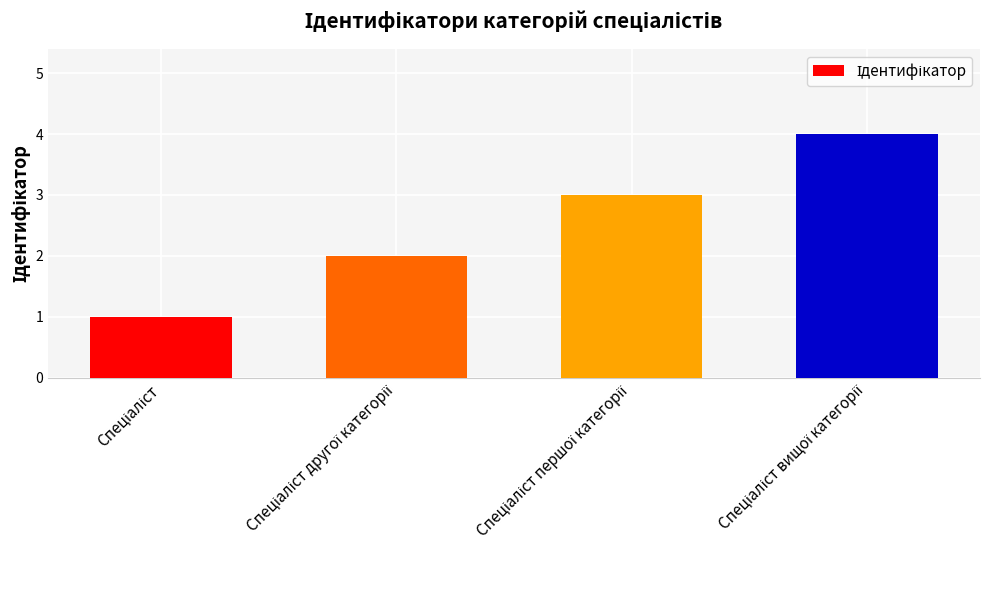

What is the greatest value displayed?

4